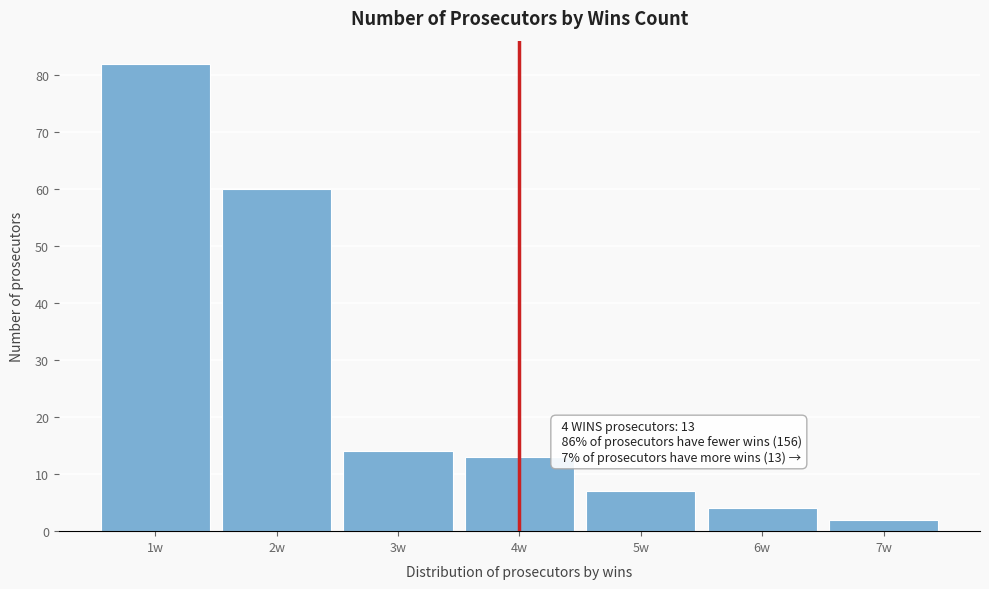

Over which range of the x-axis is the bar tallest?

0.5 to 1.5